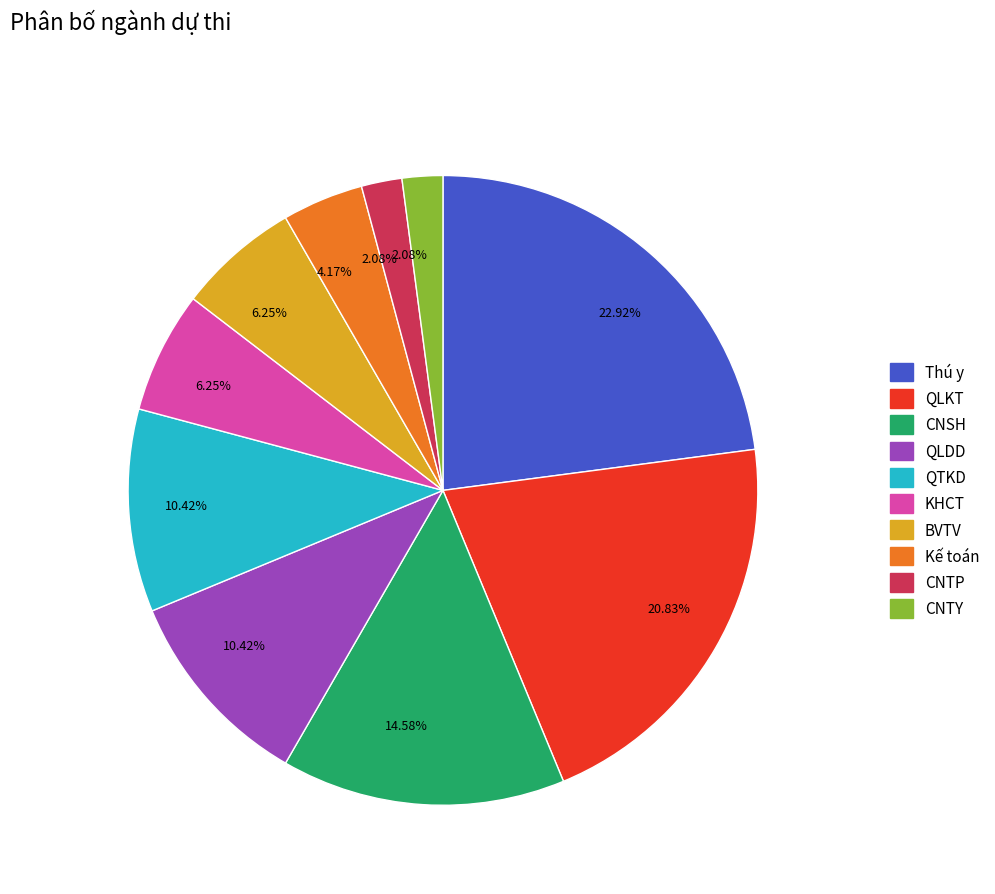

How many segments does this pie chart have?

10